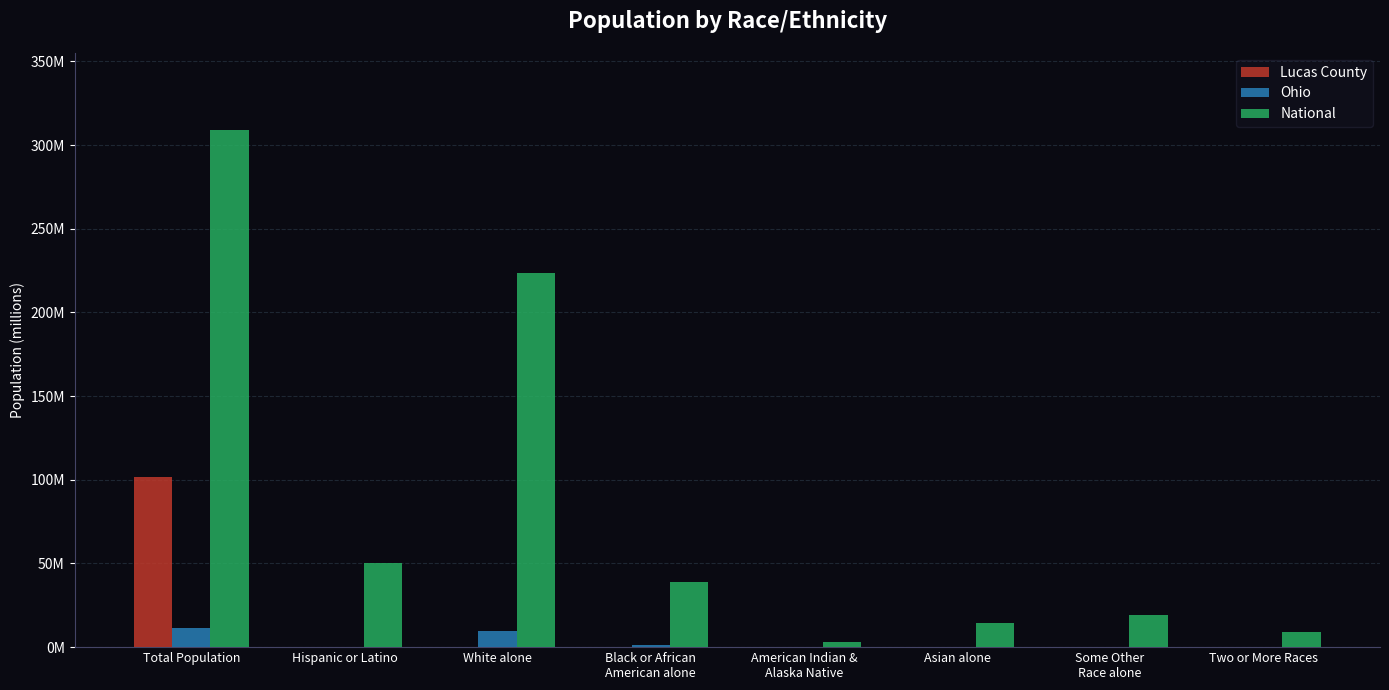

Are the bars horizontal?

No